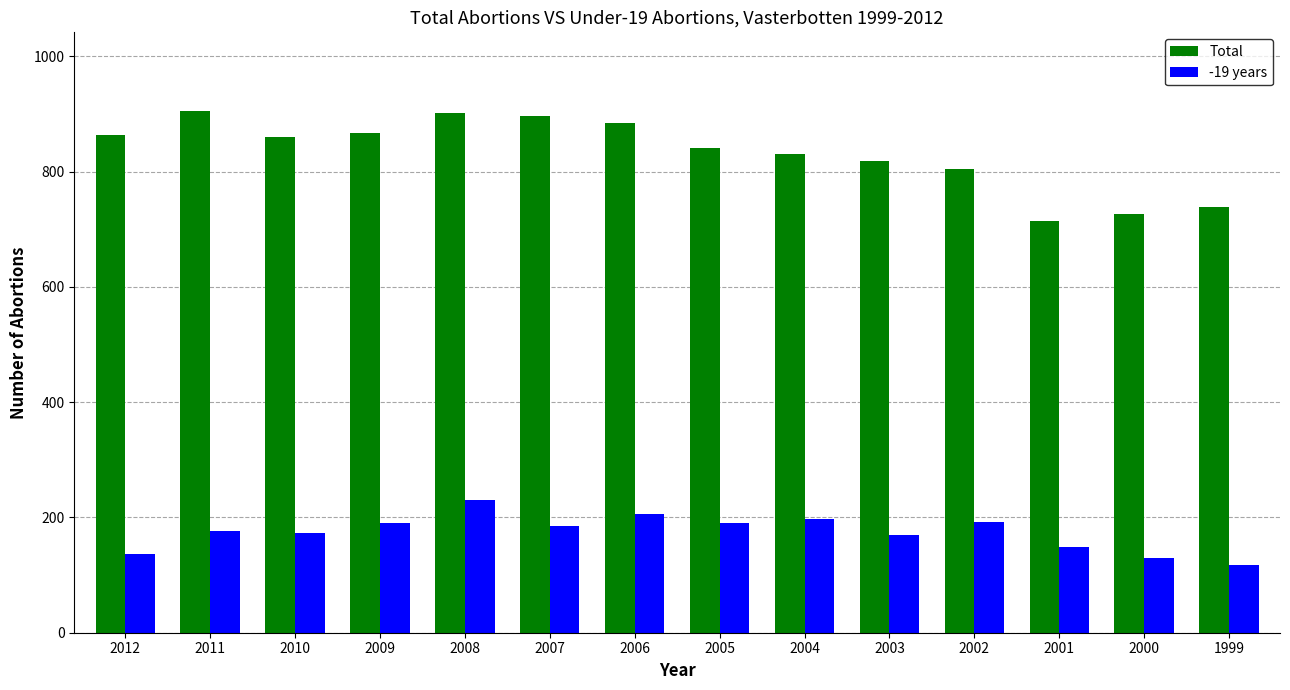

Read the -19 years value at 2012.

137